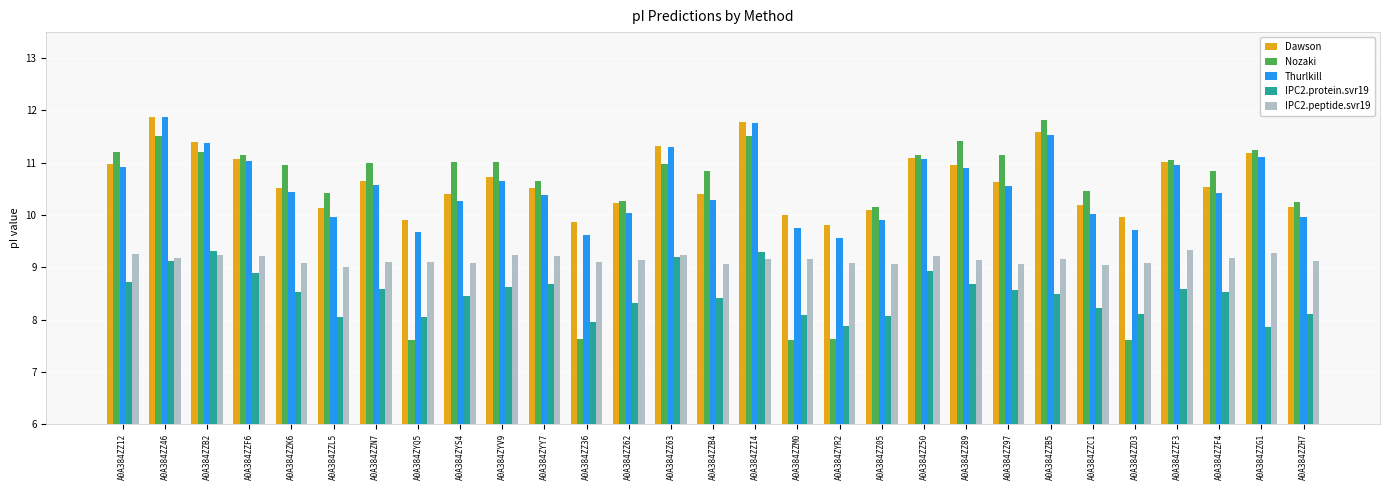

Which series has the widest spread of values?

Nozaki